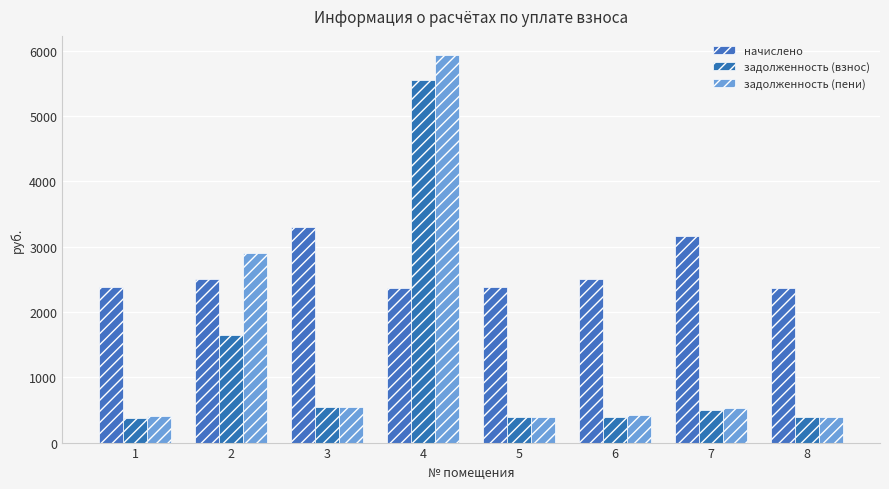

How many data points in начислено are above 2499?

4